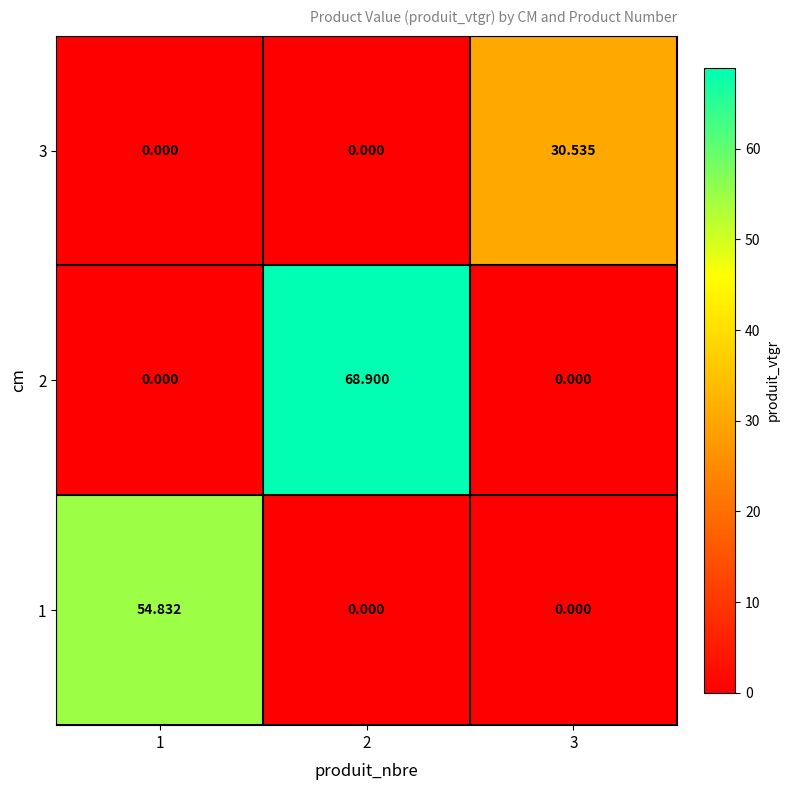

Which series changed the most between 1 and 2?

2